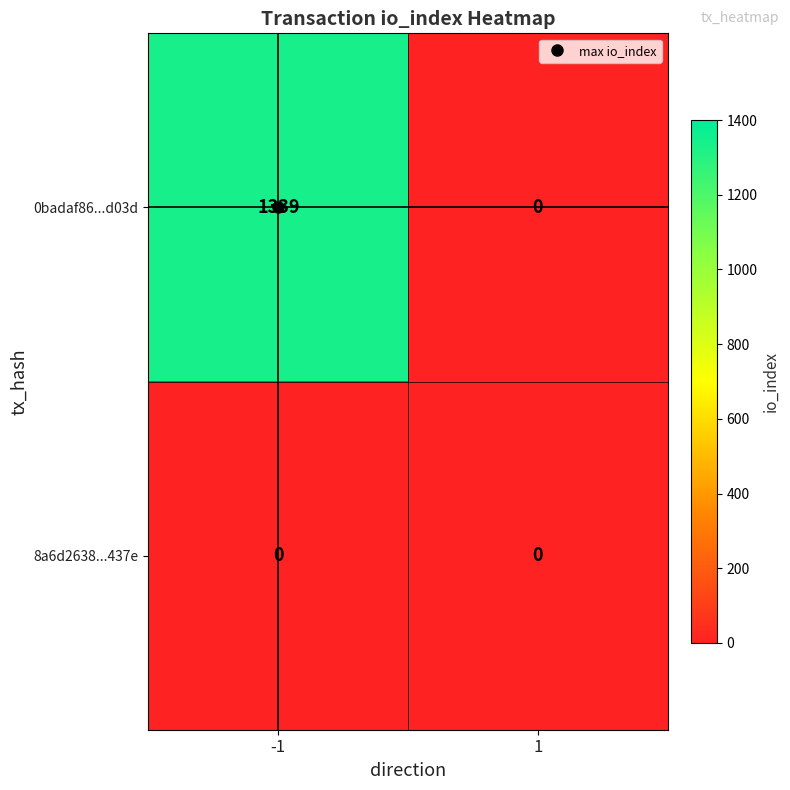

Rank the series by their average value, from highest to lowest.

0badaf86...d03d, 8a6d2638...437e